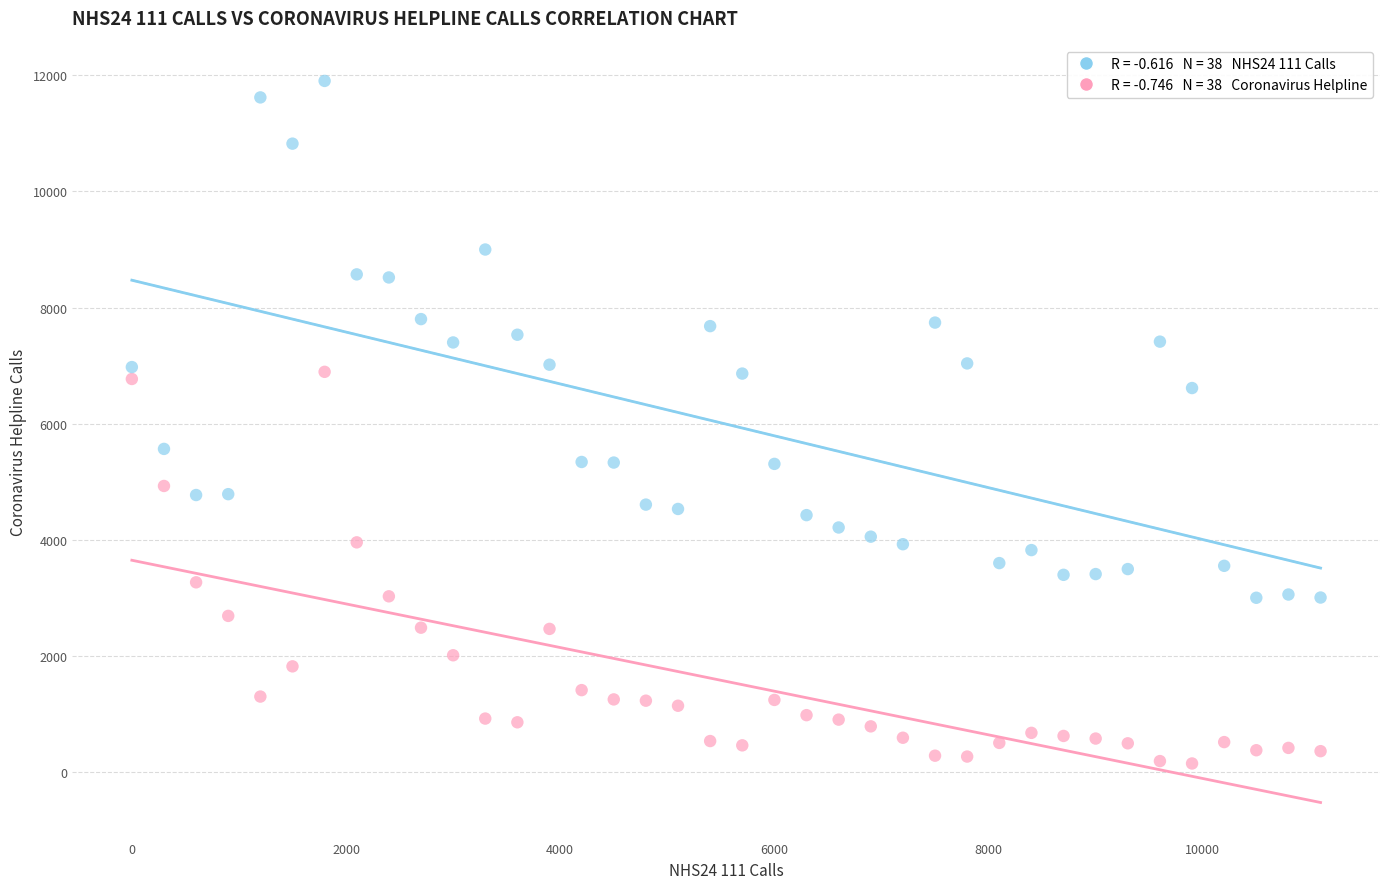

Across all data points, what is the range of Y values (max minus min)?

11752